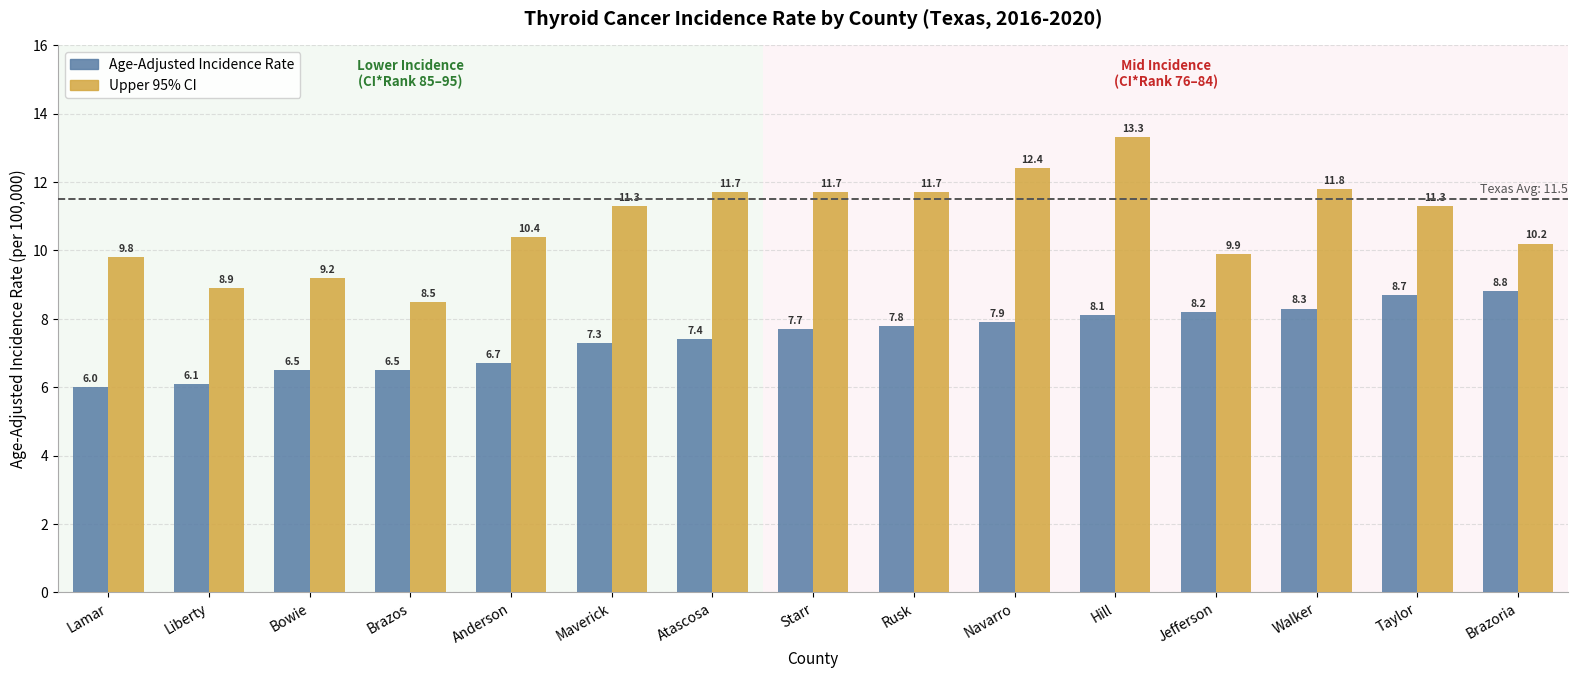

How many bars are there in total?

30